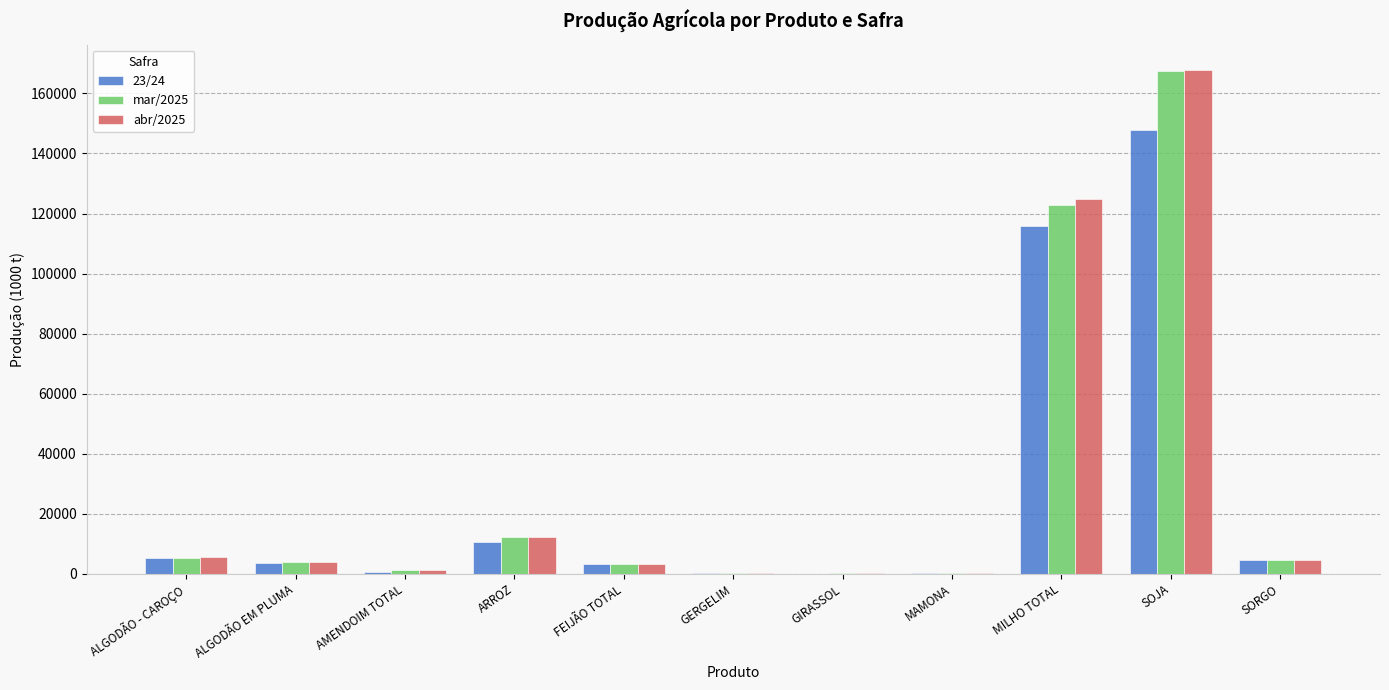

The value of 23/24 at SOJA is 147721.1. True or false?

True